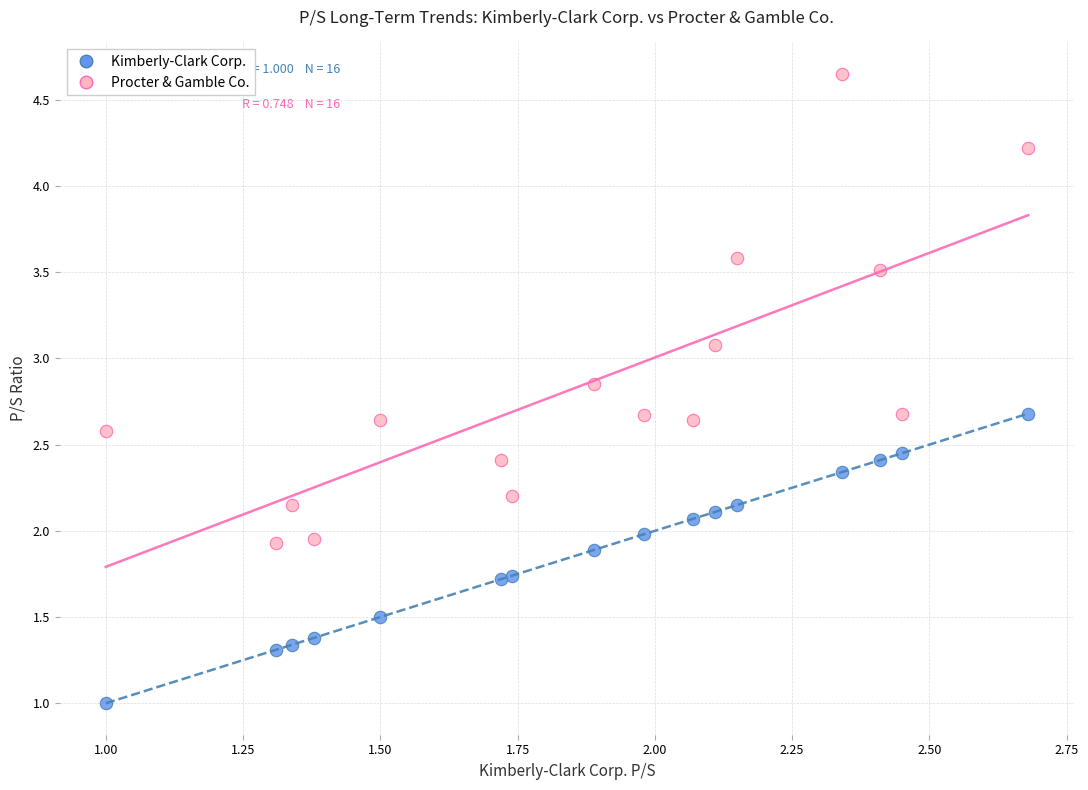

In the Procter & Gamble Co. series, what Y value is closest to 3?

3.1